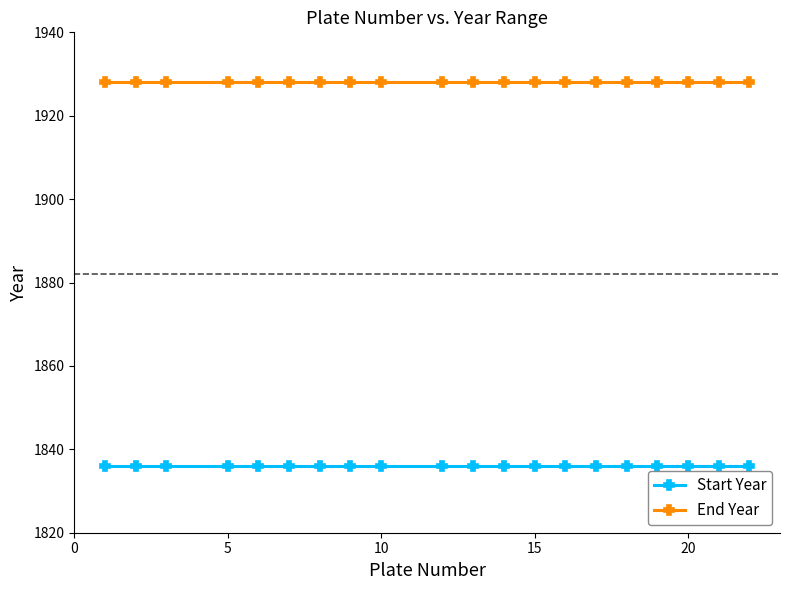

What is the value of the End Year point at the 17th from the left?

1928